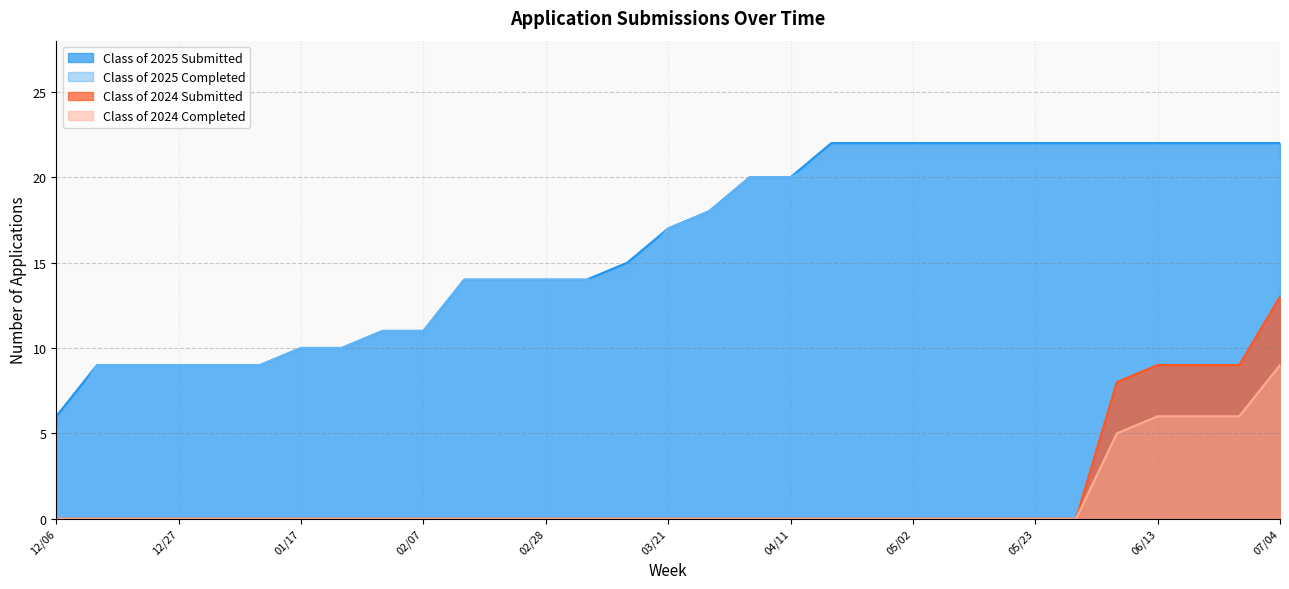

The Class of 2024 Completed series shows 3 at 04/18. True or false?

False